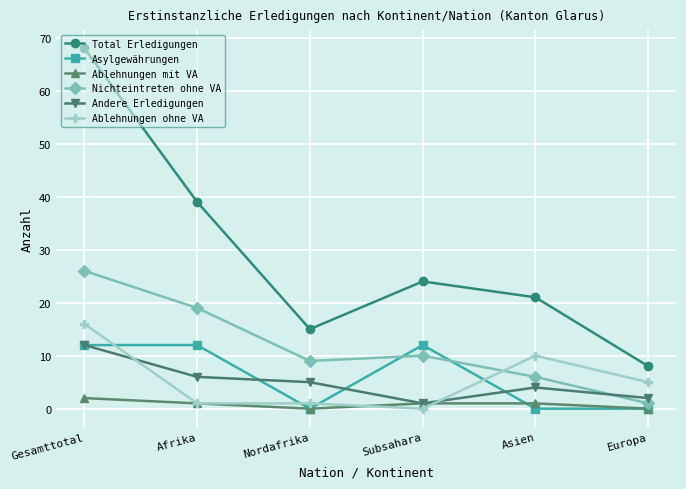

Reading right to left, transcribe all the data shown in this chart.

Total Erledigungen: 8	21	24	15	39	68
Asylgewährungen: 0	0	12	0	12	12
Ablehnungen mit VA: 0	1	1	0	1	2
Nichteintreten ohne VA: 1	6	10	9	19	26
Andere Erledigungen: 2	4	1	5	6	12
Ablehnungen ohne VA: 5	10	0	1	1	16